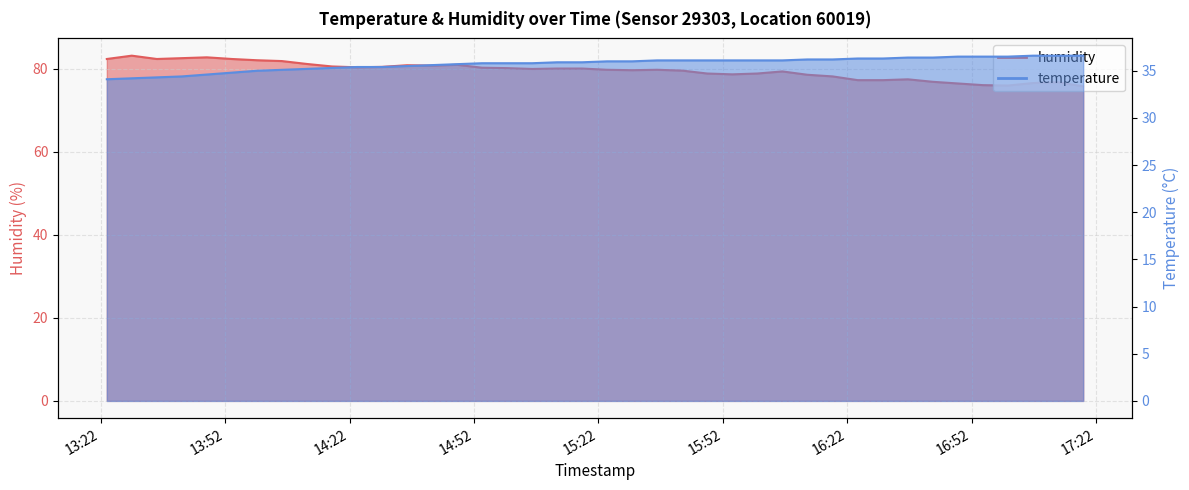

How many values in the temperature series are below 36?

20